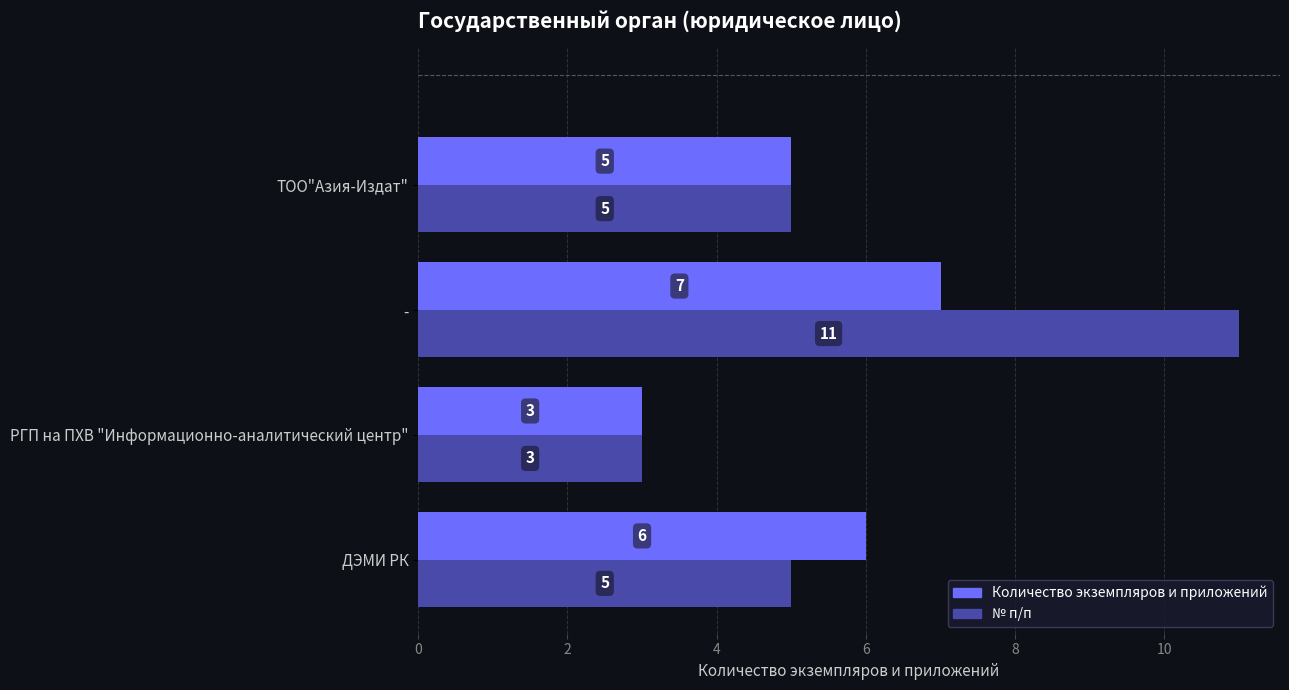

What is the difference between the second highest and second lowest values in the Количество экземпляров и приложений series?

1